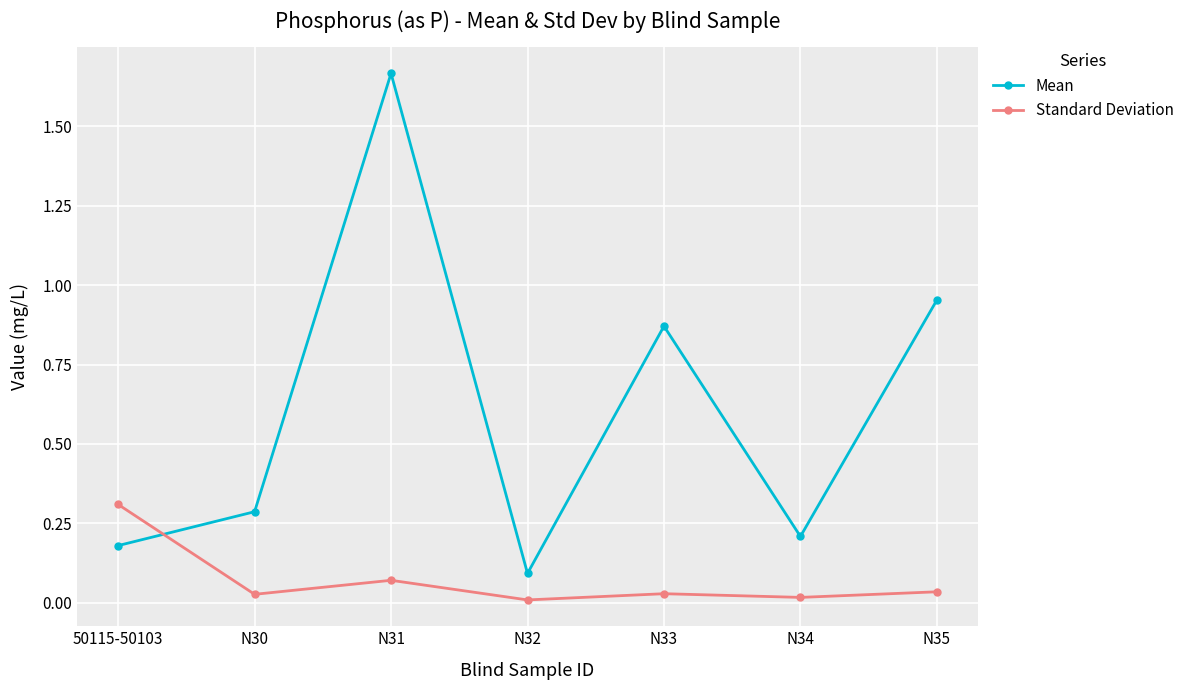

What is the difference between the maximum and minimum values in the Mean series?

1.6